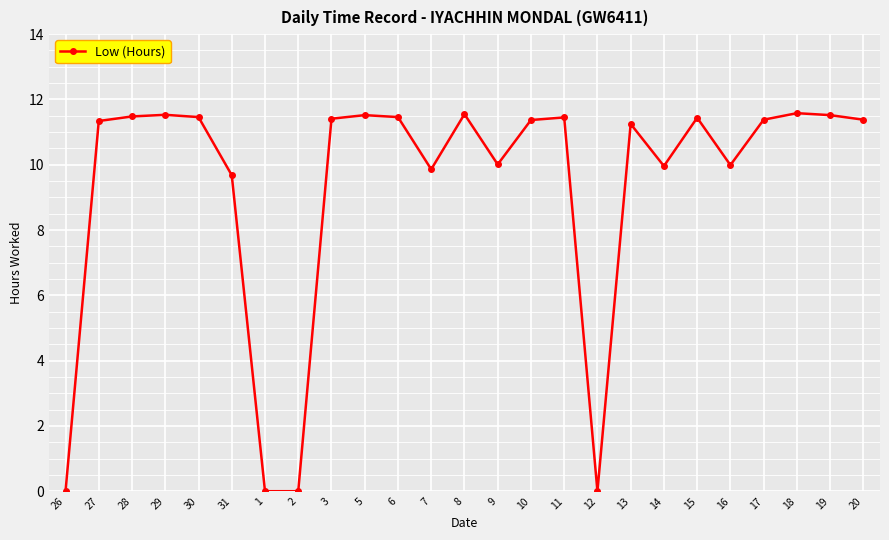

What is the sum of the values at 3 and 20?

22.8